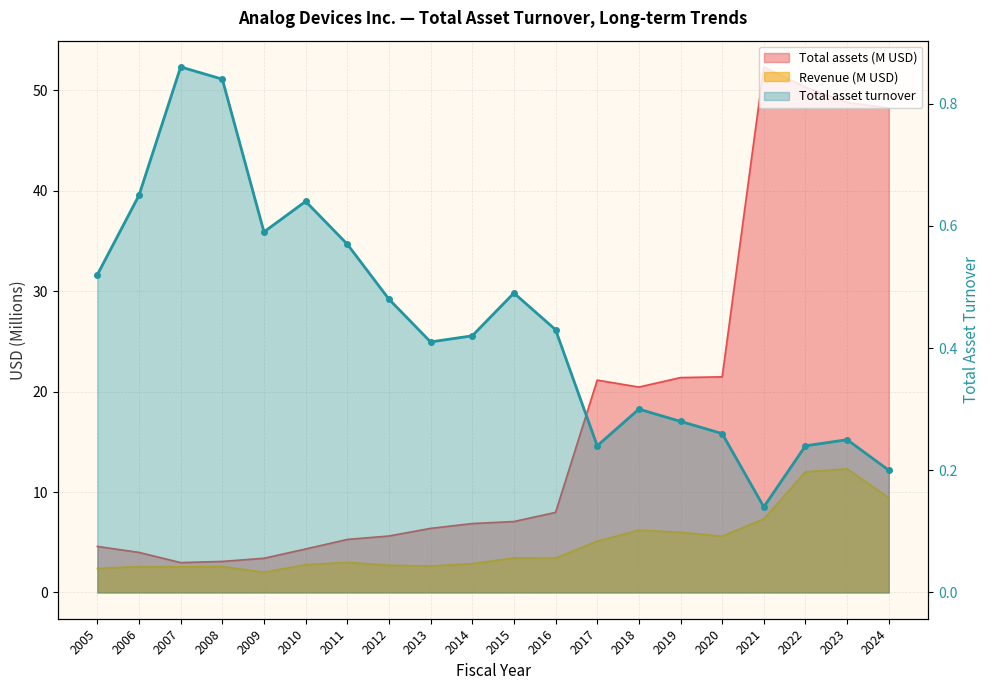

What is the average value of the Total asset turnover series?

0.4